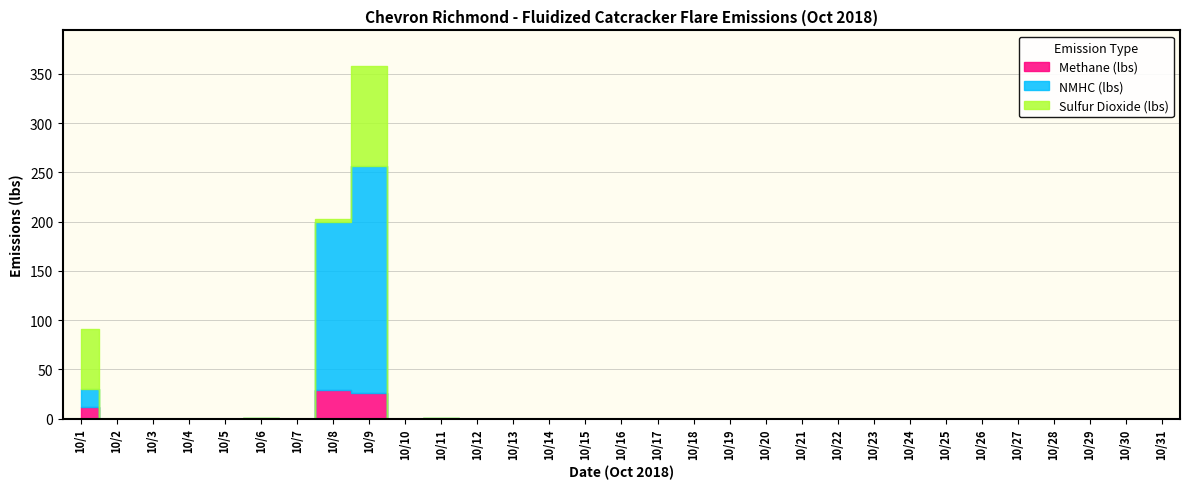

The value of Methane (lbs) at 10/22 is 0.0. True or false?

True